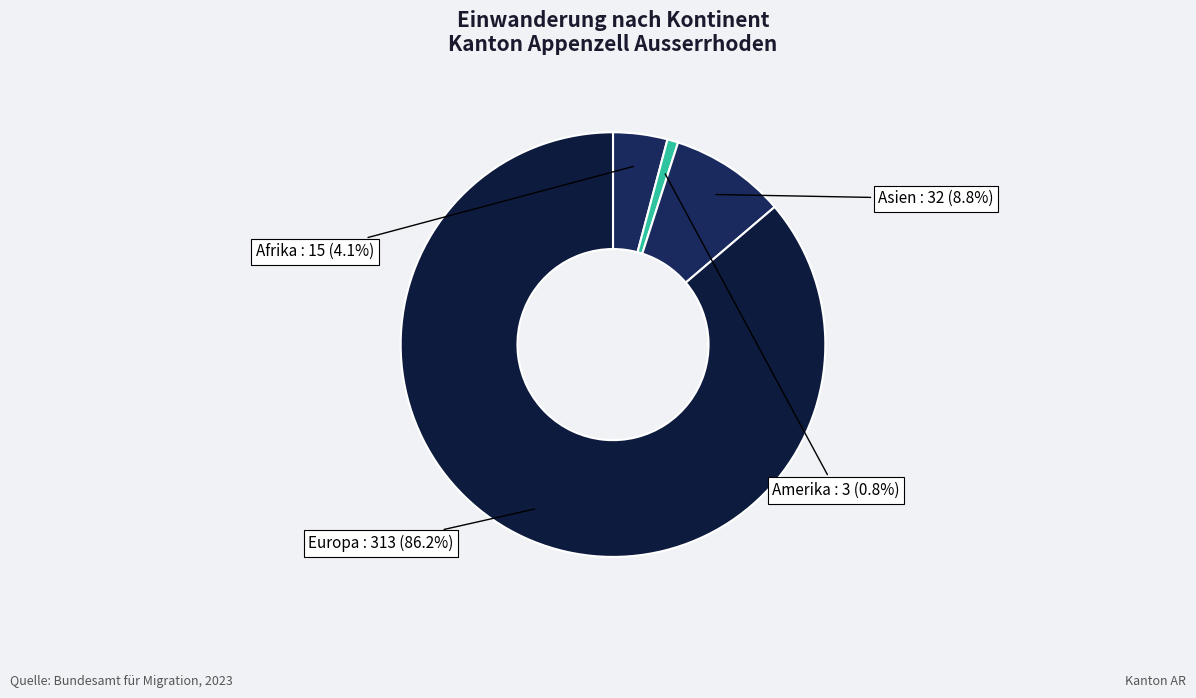

Does Europa account for over 50% of the chart?

Yes